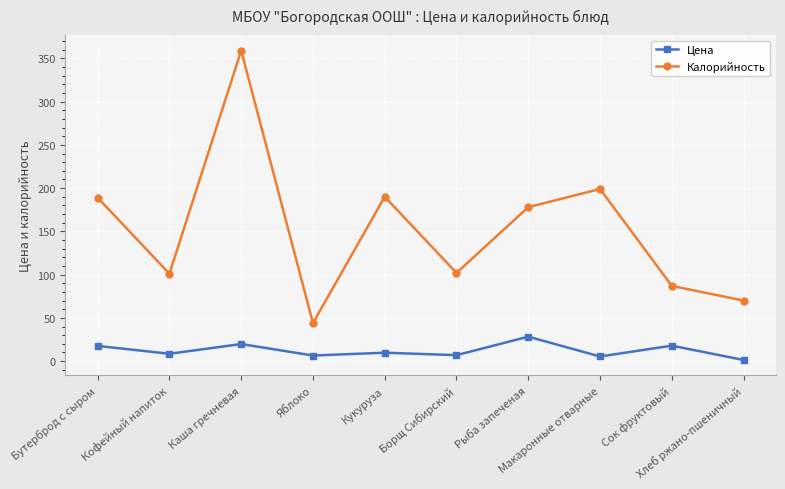

At which category is the sum across all series the highest?

Каша гречневая